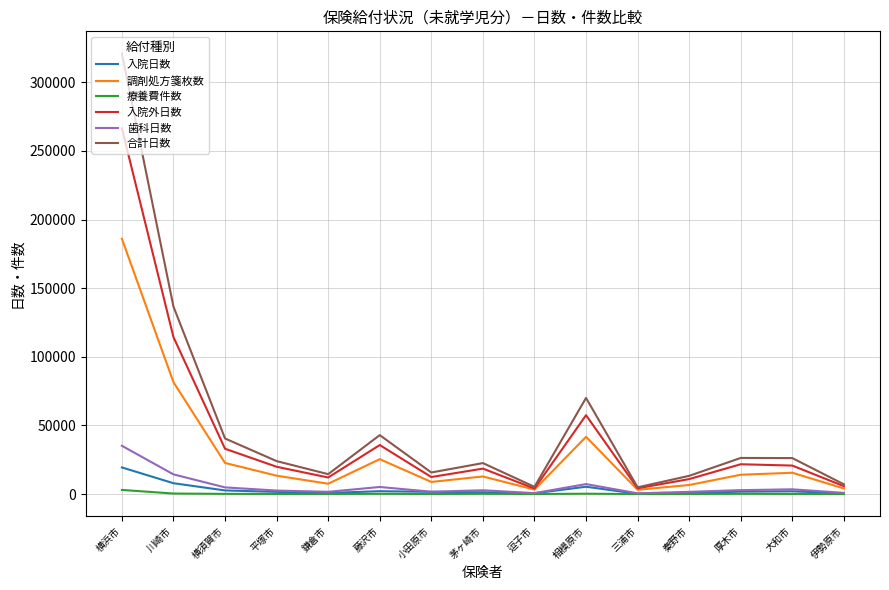

What are all the series names shown in the legend?

入院日数, 調剤処方箋枚数, 療養費件数, 入院外日数, 歯科日数, 合計日数